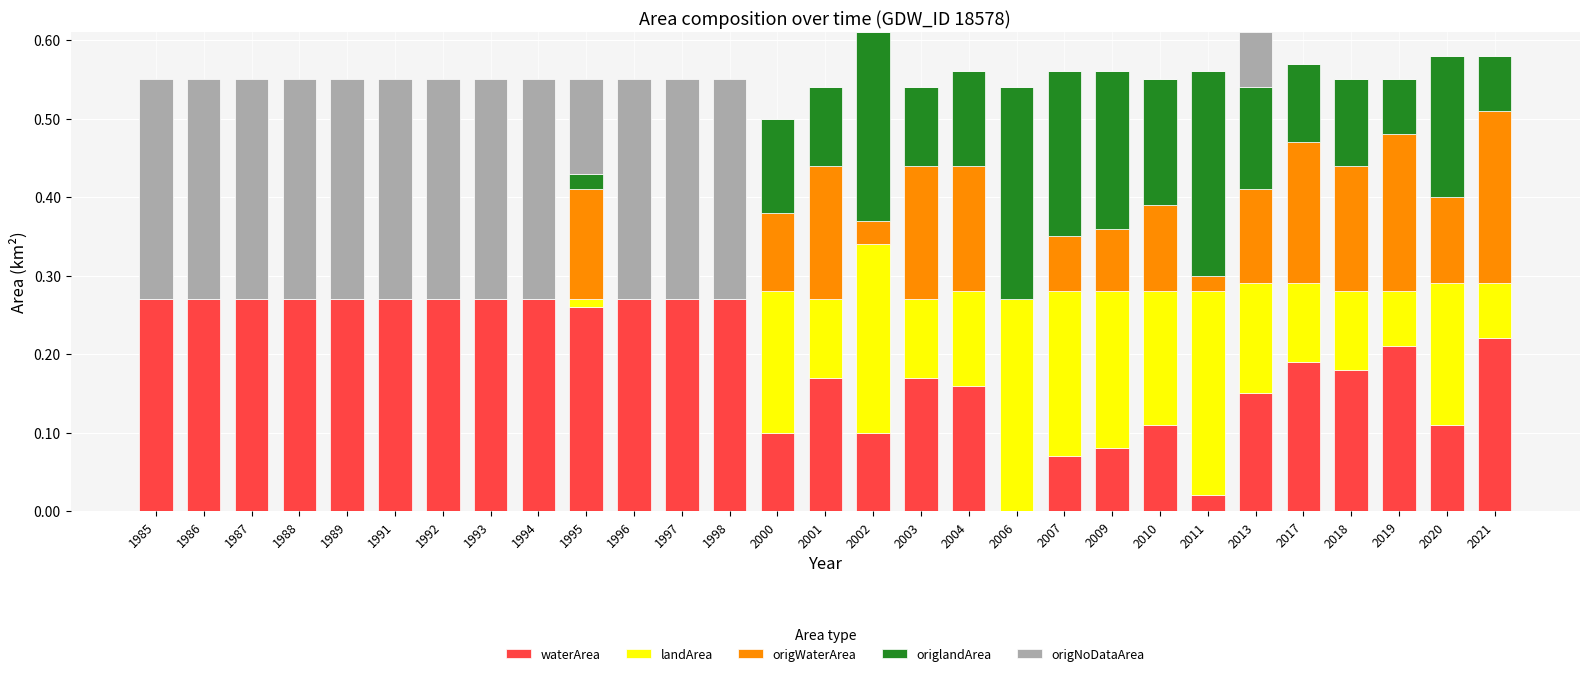

What are all the series names shown in the legend?

waterArea, landArea, origWaterArea, origlandArea, origNoDataArea